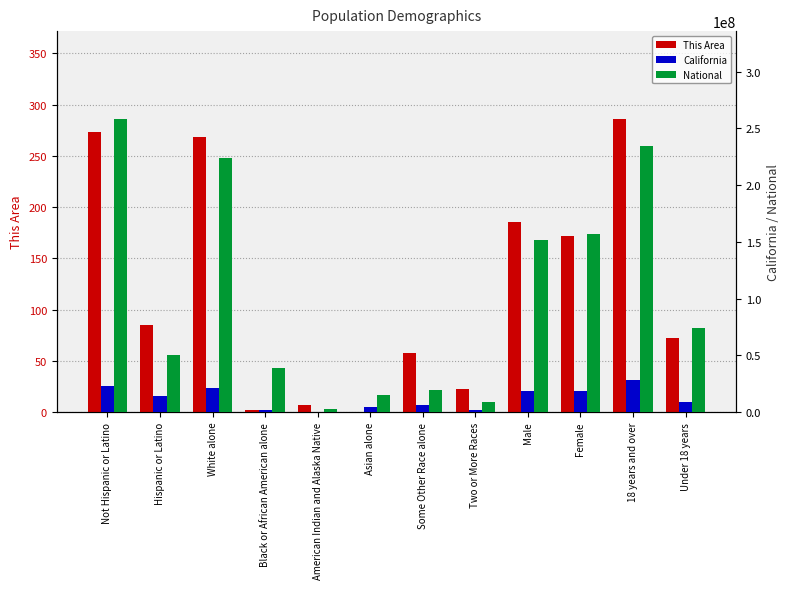

Reading left to right, what are all the values shown in this chart?

This Area: Not Hispanic or Latino=273	Hispanic or Latino=85	White alone=268	Black or African American alone=2	American Indian and Alaska Native=7	Asian alone=0	Some Other Race alone=58	Two or More Races=23	Male=186	Female=172	18 years and over=286	Under 18 years=72
California: Not Hispanic or Latino=23240237	Hispanic or Latino=14013719	White alone=21453934	Black or African American alone=2299072	American Indian and Alaska Native=362801	Asian alone=4861007	Some Other Race alone=6317372	Two or More Races=1815384	Male=18517830	Female=18736126	18 years and over=27958916	Under 18 years=9295040
National: Not Hispanic or Latino=258267944	Hispanic or Latino=50477594	White alone=223553265	Black or African American alone=38929319	American Indian and Alaska Native=2932248	Asian alone=14674252	Some Other Race alone=19107368	Two or More Races=9009073	Male=151781326	Female=156964212	18 years and over=234564071	Under 18 years=74181467